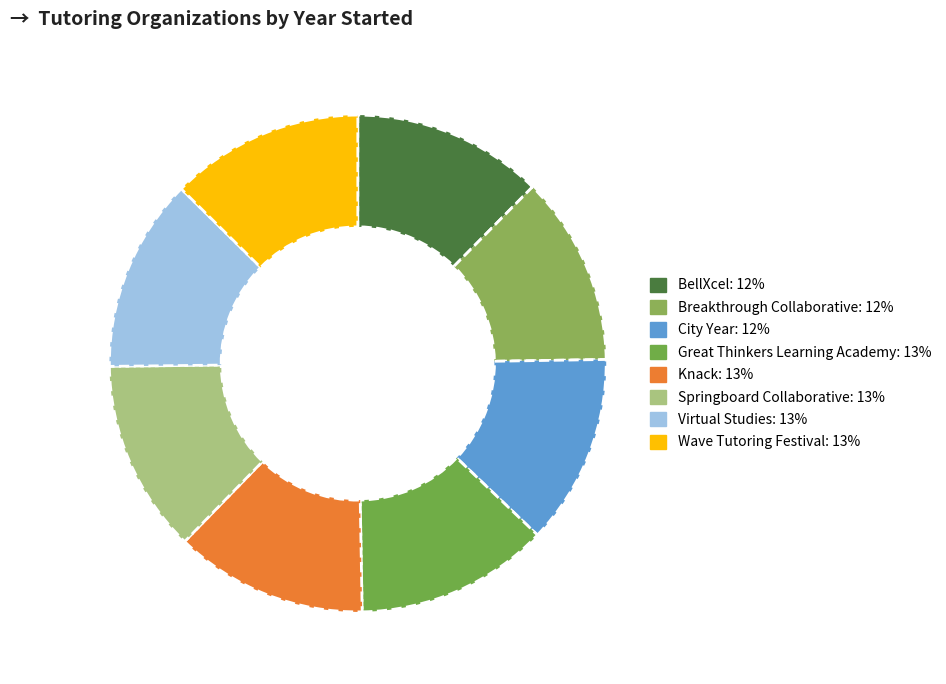

Count the number of slices in the pie.

8